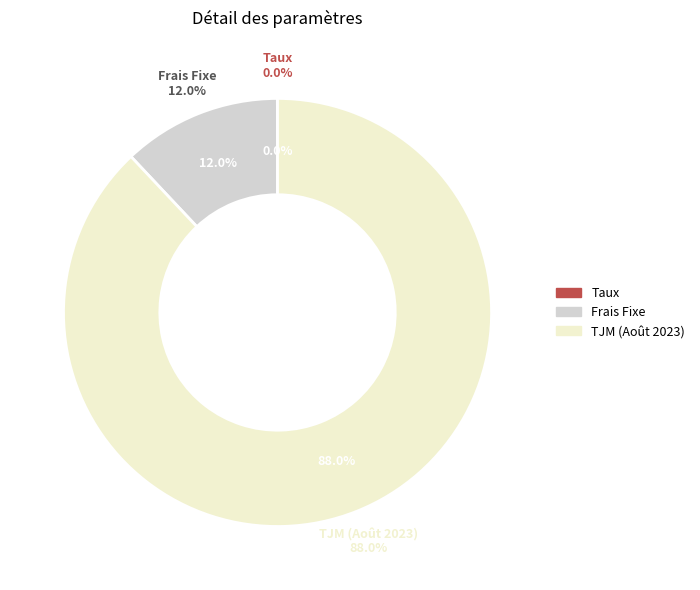

Rank the categories by value from highest to lowest.

TJM (Août 2023), Frais Fixe, Taux